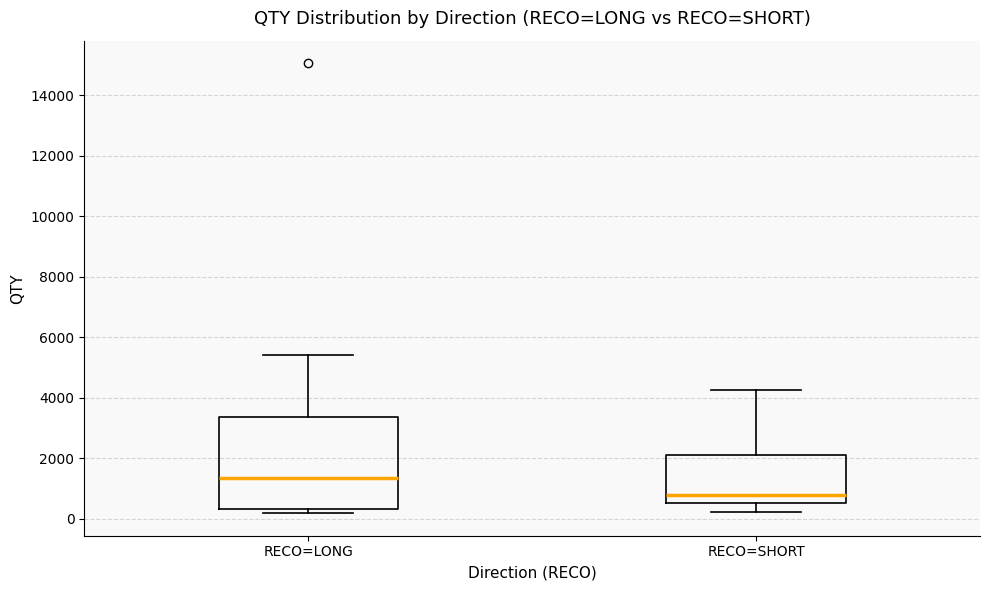

Reading left to right, transcribe this box plot: for each box, give where its median line is, the range the box spans, and where its two whiskers end, as read against the y-axis. The values are not printed on the chart, so give them approximately, as read against the axis.

RECO=LONG: median 1400, box 400 to 3400, whiskers 200 to 5400
RECO=SHORT: median 800, box 600 to 2200, whiskers 200 to 4200